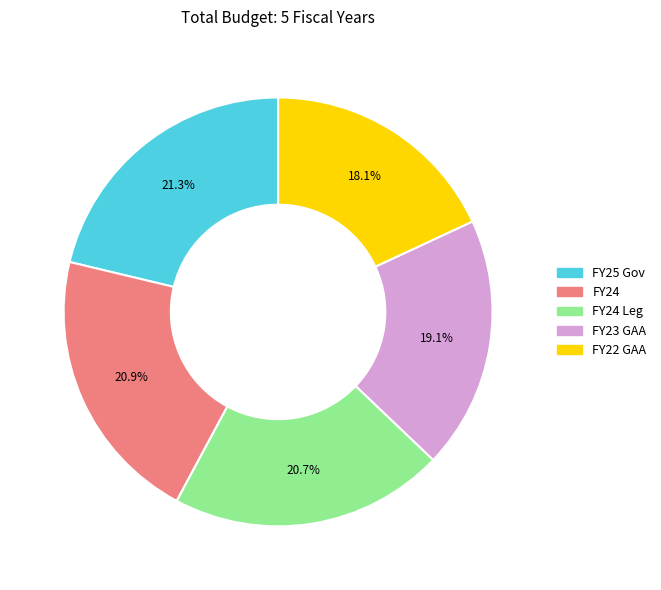

Is there any slice that represents more than half of the pie?

No